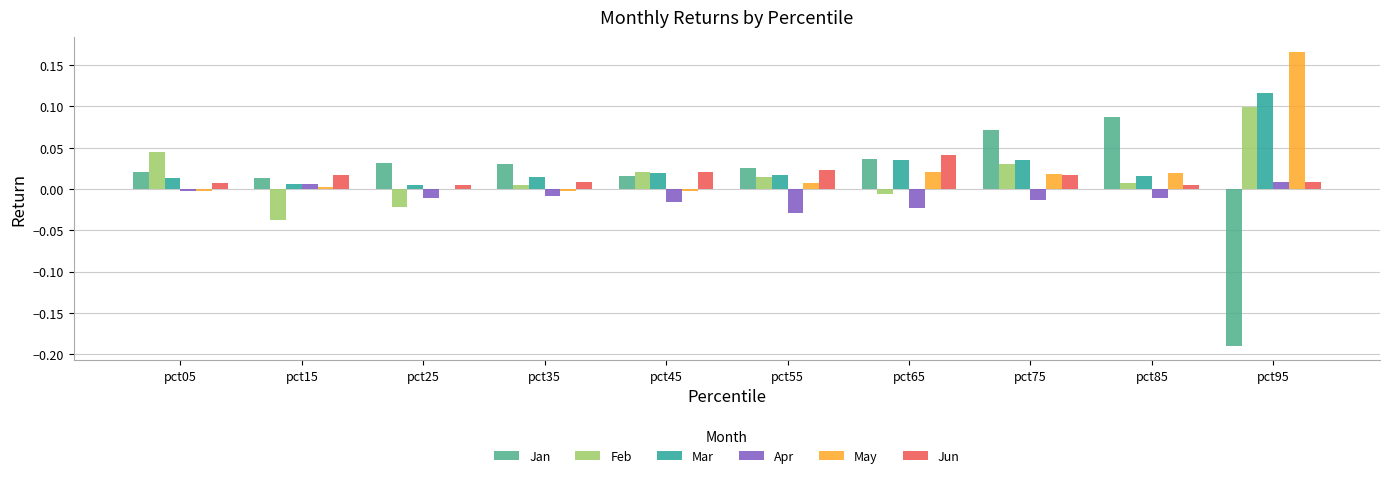

The value of Jun at pct05 is 0.0. True or false?

True